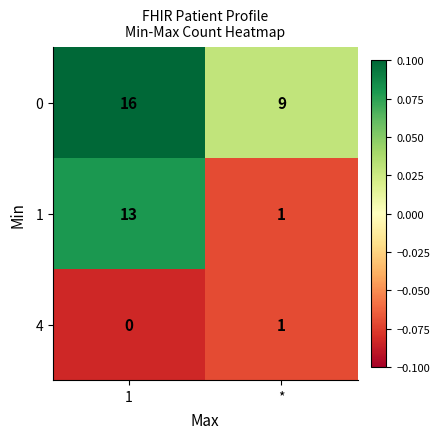

How many distinct data groups are displayed?

3